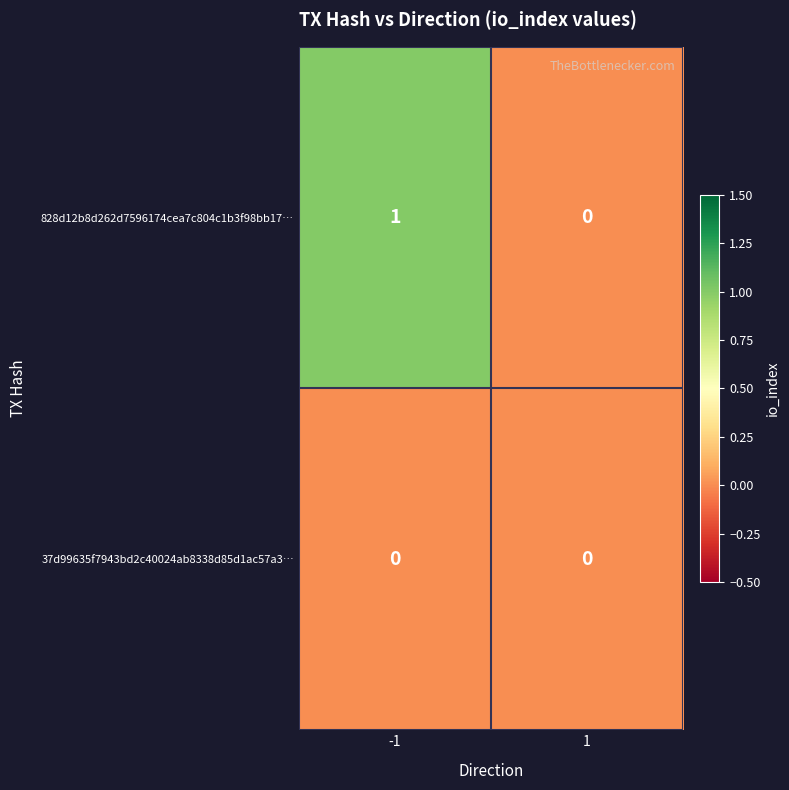

Which series has the widest spread of values?

828d12b8d262d7596174cea7c804c1b3f98bb17…